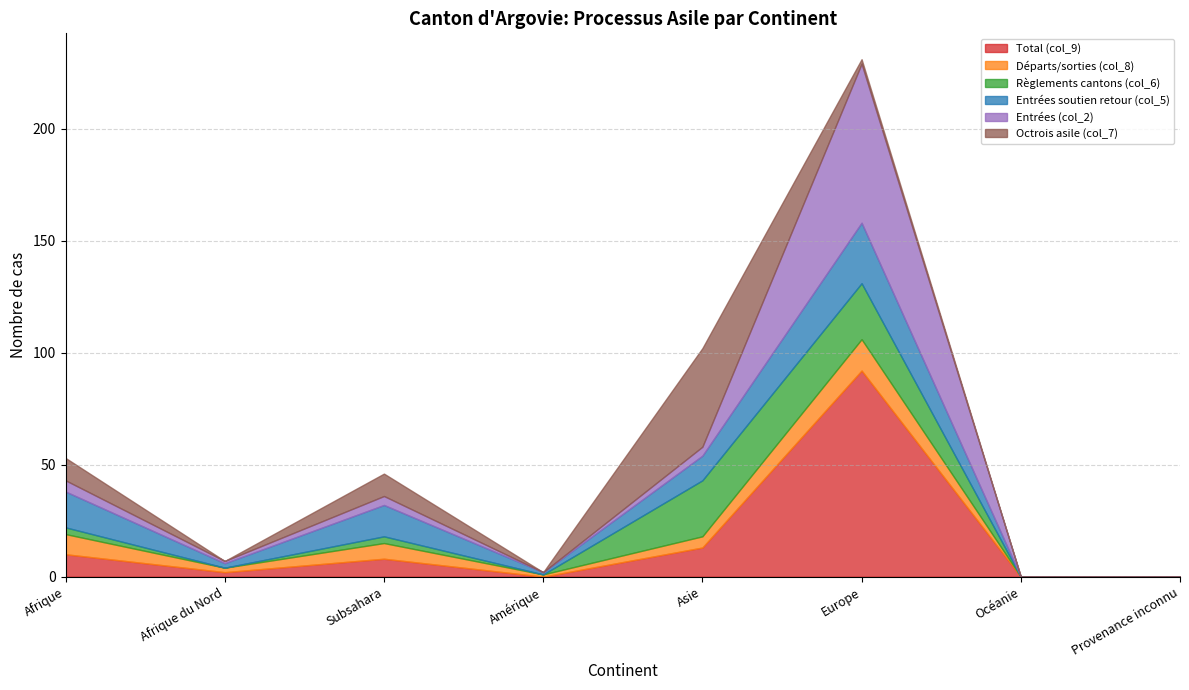

How many intersections are there between Entrées (col_2) and Entrées soutien retour (col_5)?

1